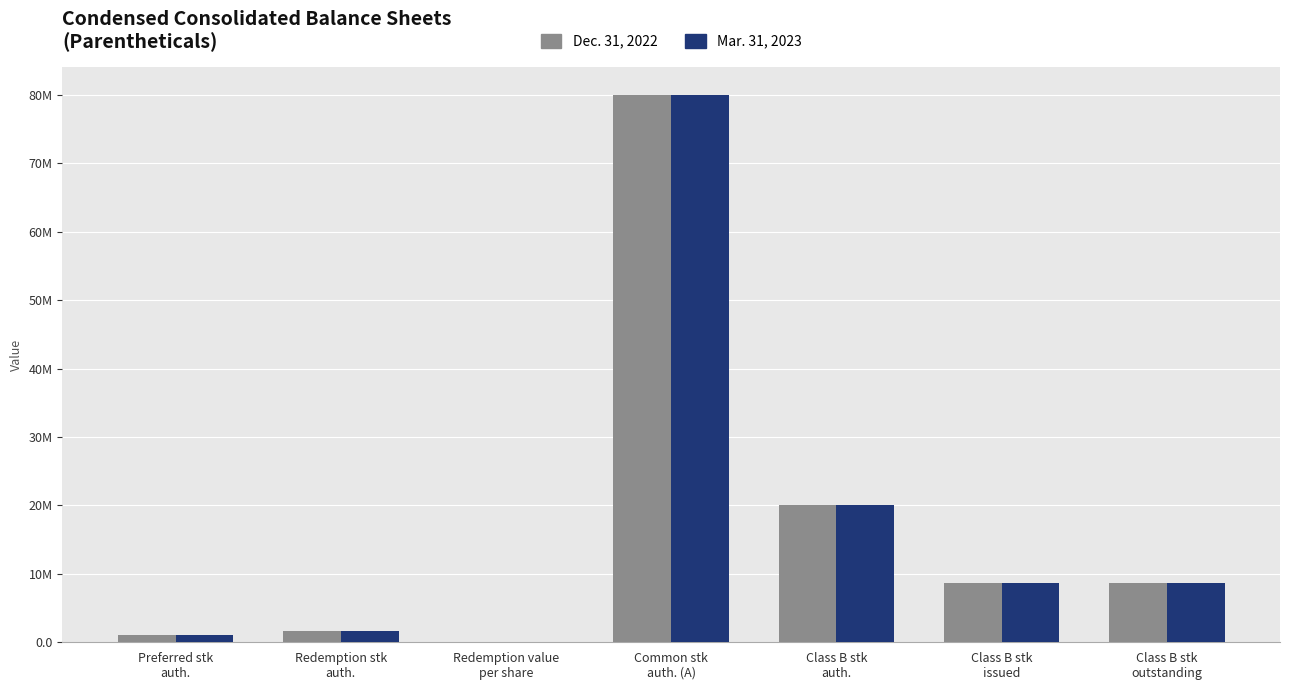

Where does the Dec. 31, 2022 series first go above 8625000?

Common stk
auth. (A)